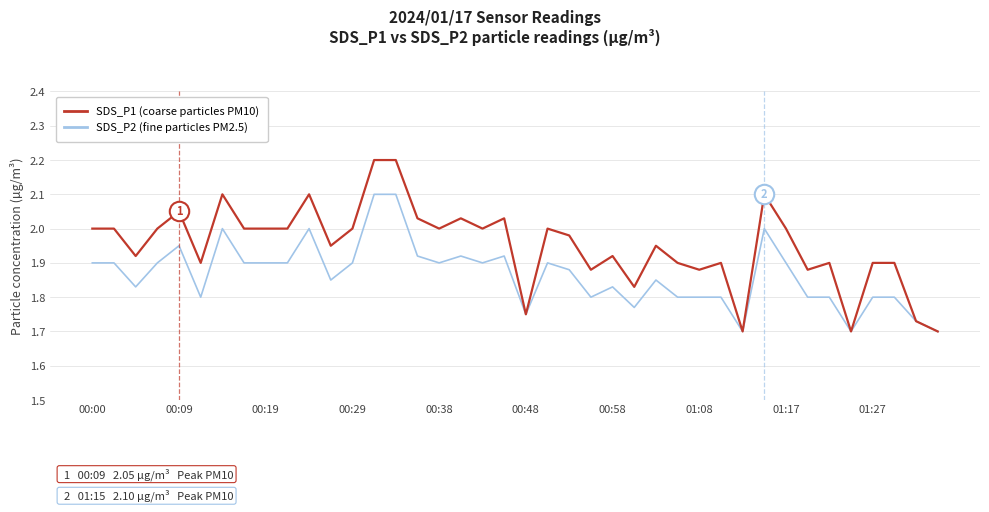

Which series has the widest spread of values?

SDS_P1 (coarse particles PM10)